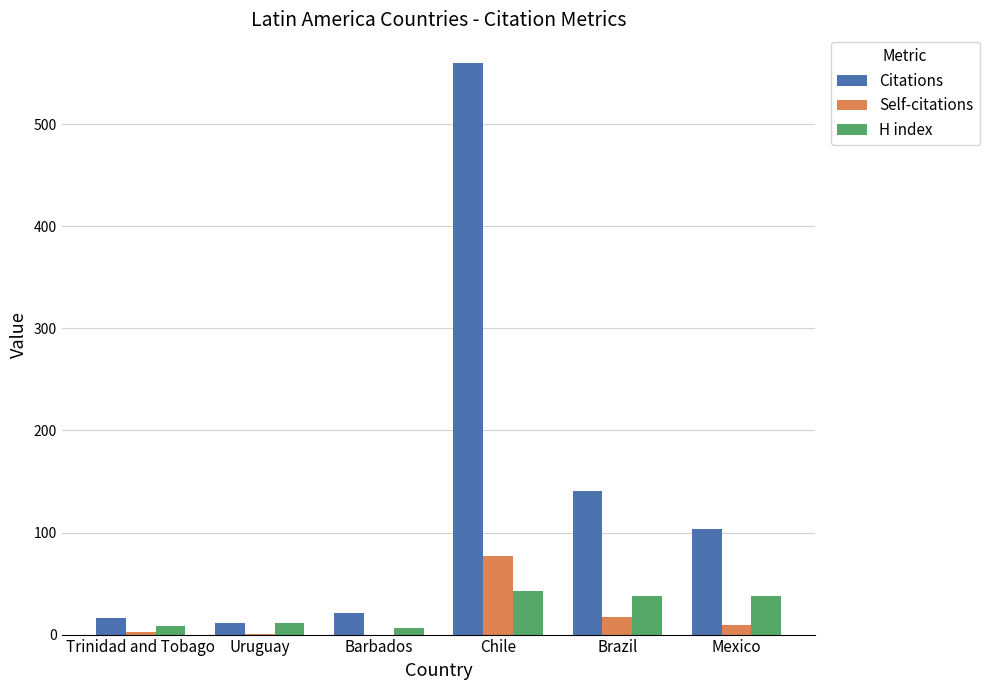

Where is Self-citations nearest to the value 38?

Brazil